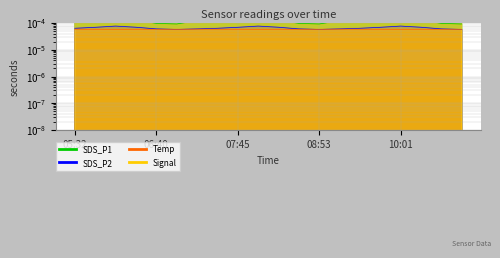

At which category is the sum across all series the highest?

06:22